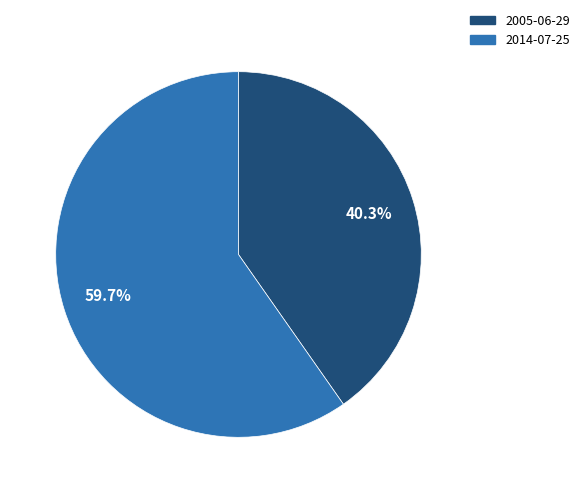

How many slices are in this pie chart?

2